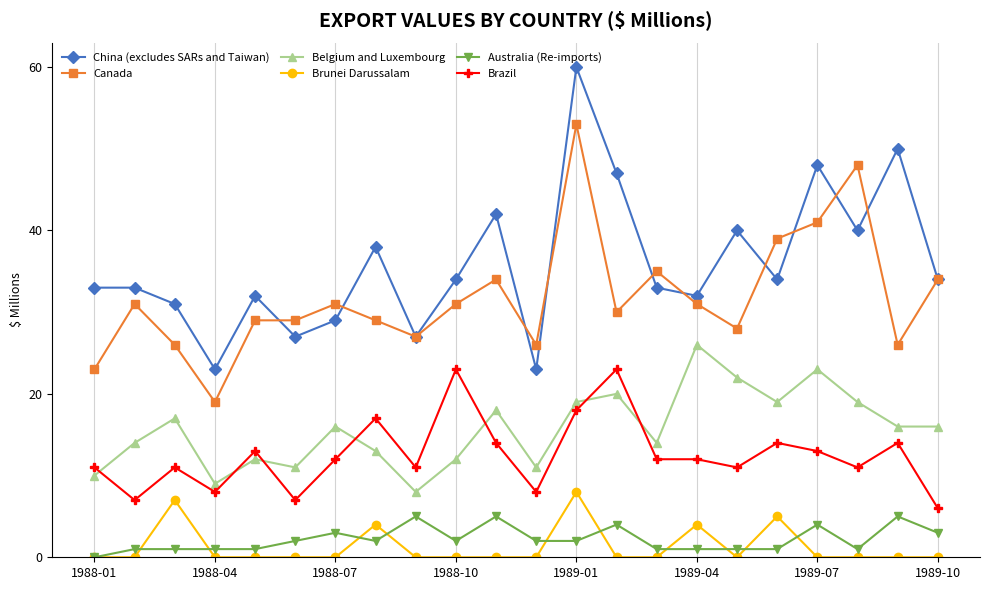

Rank the series by their maximum value, from highest to lowest.

China (excludes SARs and Taiwan), Canada, Belgium and Luxembourg, Brazil, Brunei Darussalam, Australia (Re-imports)